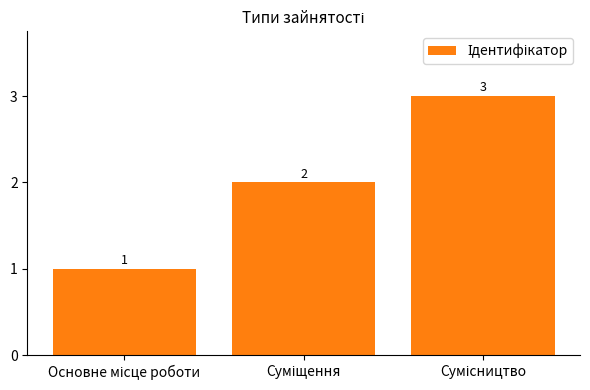

What is the greatest value displayed?

3